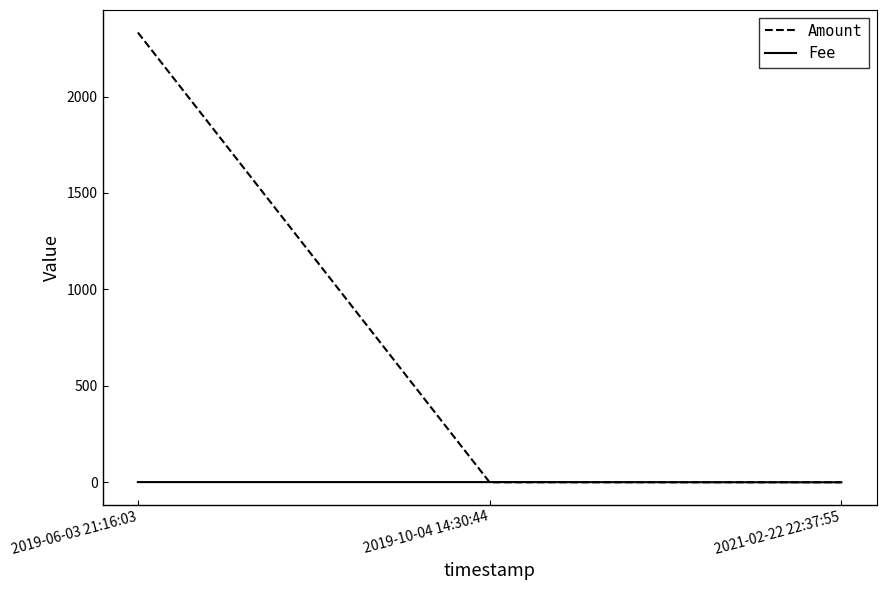

What value does the Fee series have at 2019-06-03 21:16:03?

1.0